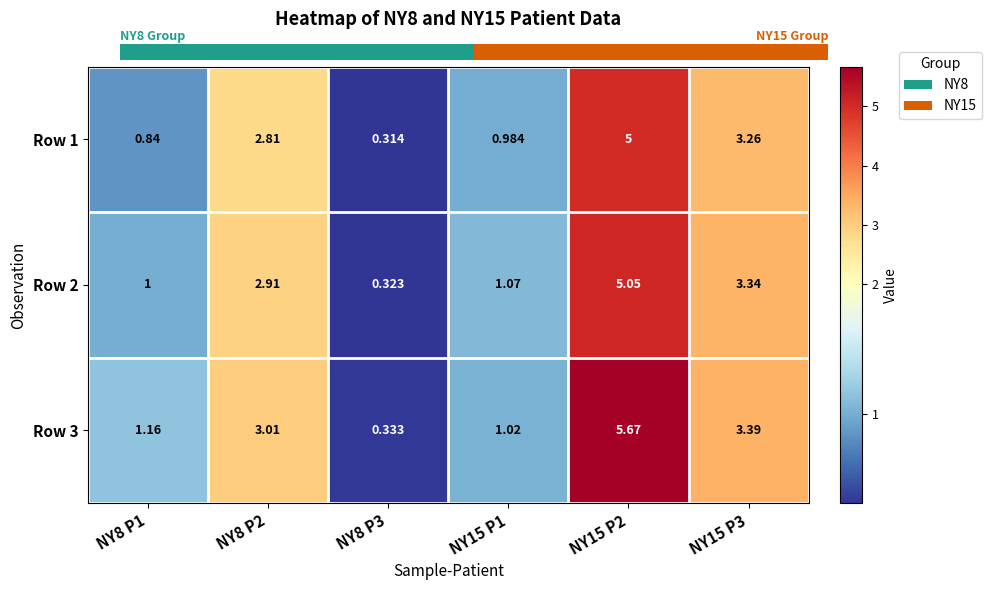

Reading left to right, extract all data points from this chart.

Row 1: NY8 P1=0.8	NY8 P2=2.8	NY8 P3=0.3	NY15 P1=1.0	NY15 P2=5.0	NY15 P3=3.3
Row 2: NY8 P1=1.0	NY8 P2=2.9	NY8 P3=0.3	NY15 P1=1.1	NY15 P2=5.0	NY15 P3=3.3
Row 3: NY8 P1=1.2	NY8 P2=3.0	NY8 P3=0.3	NY15 P1=1.0	NY15 P2=5.7	NY15 P3=3.4